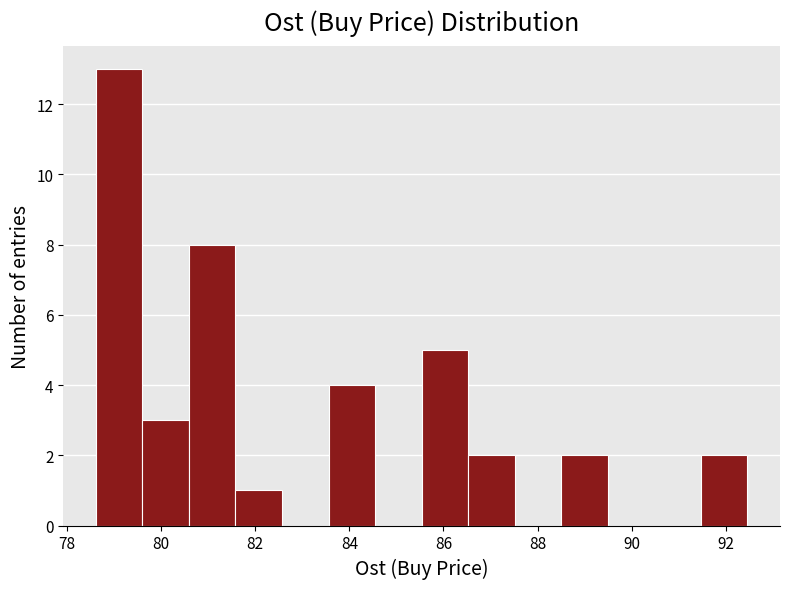

Reading left to right, list every bar in this chart as the range it spans on the x-axis followed by its height. Neither the bar edges nor the heights are printed on the chart, so give them approximately, as read against the axes.

78.6 to 79.6: 13
79.6 to 80.6: 3
80.6 to 81.6: 8
81.6 to 82.6: 1
82.6 to 83.6: 0
83.6 to 84.6: 4
84.6 to 85.6: 0
85.6 to 86.6: 5
86.6 to 87.6: 2
87.6 to 88.6: 0
88.6 to 89.4: 2
89.4 to 90.4: 0
90.4 to 91.4: 0
91.4 to 92.4: 2